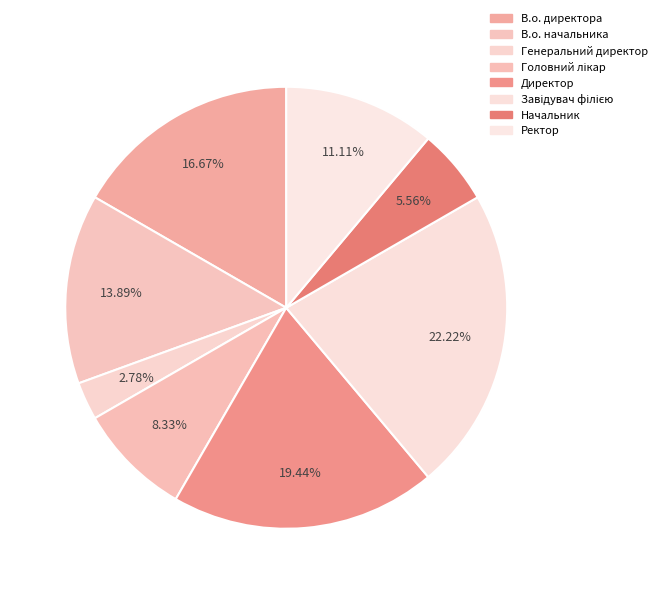

Does Генеральний директор represent more than half of the total?

No